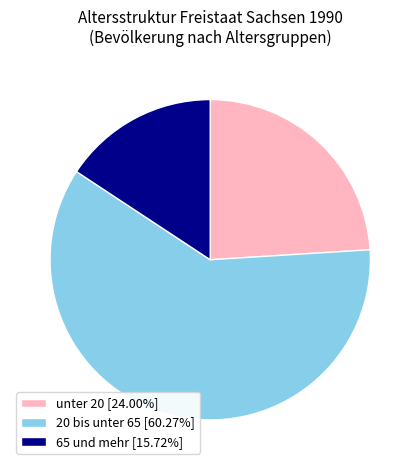

How many slices are in this pie chart?

3